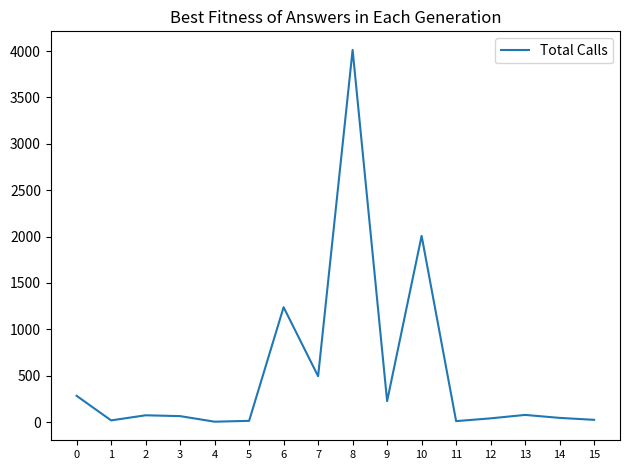

What is the maximum value shown in the chart?

4012